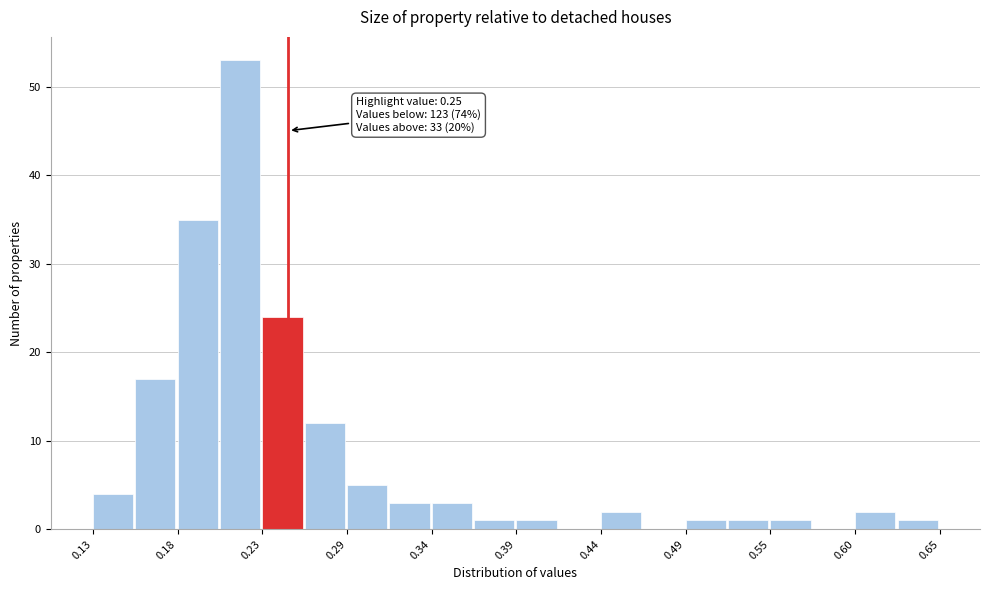

Read against the x-axis, roughly where is the centre of the tallest bar?

0.22